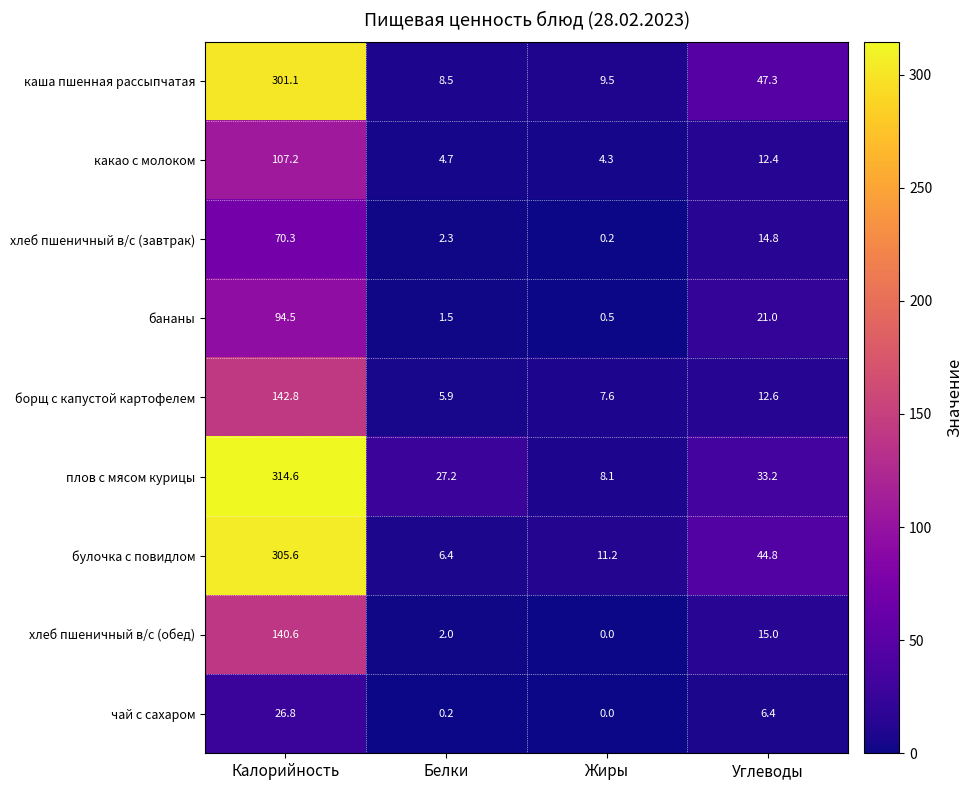

At which label is какао с молоком closest to 55?

Углеводы